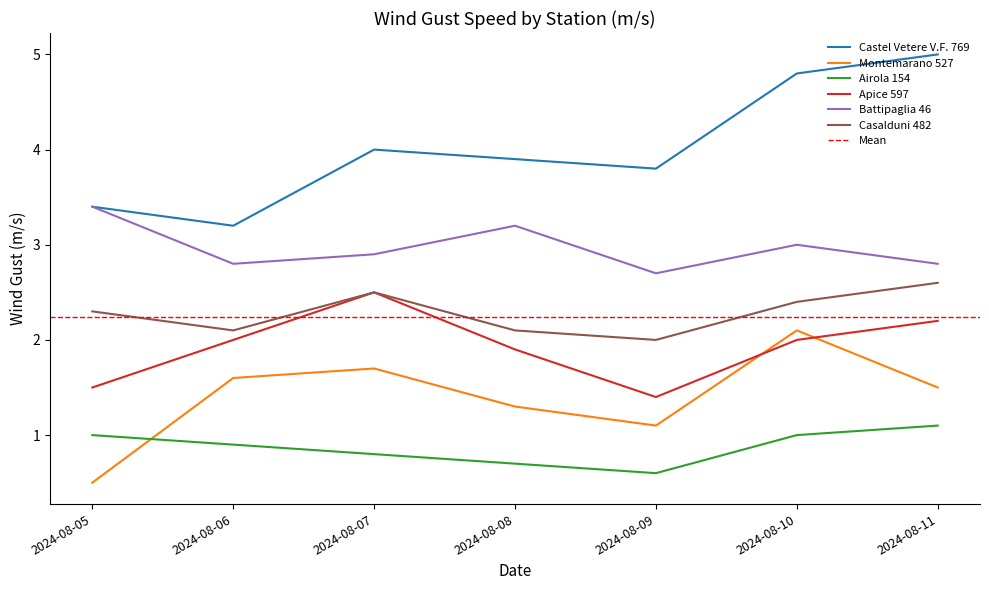

True or false: Battipaglia 46 and Montemarano 527 intersect in this chart.

False